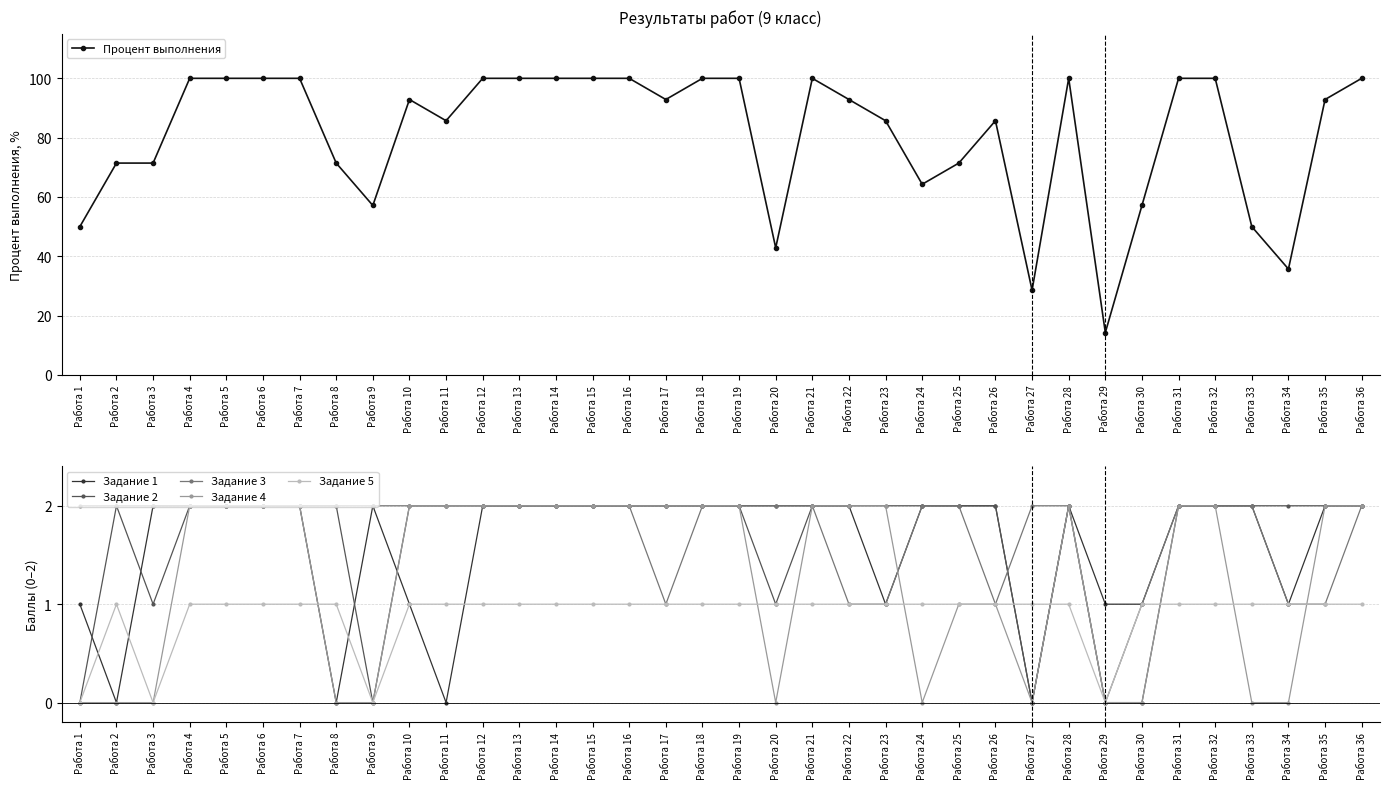

The Задание 1 series shows 1.4 at Работа 7. True or false?

False